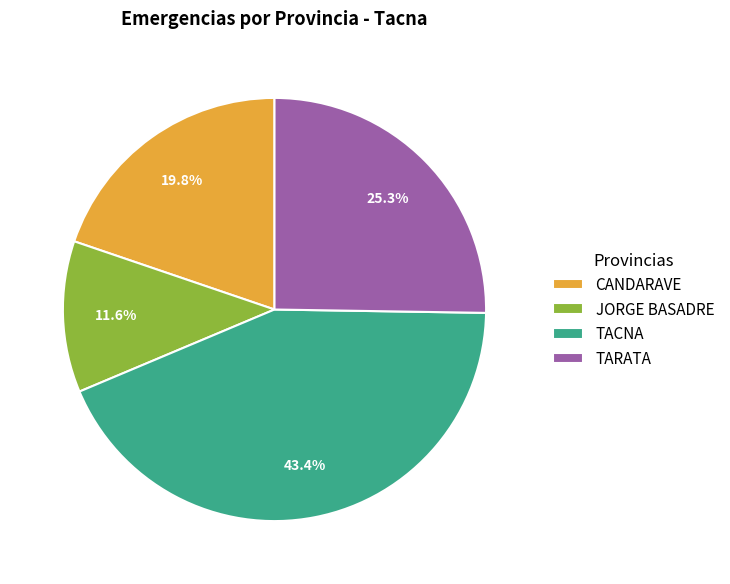

Is there any slice that represents more than half of the pie?

No